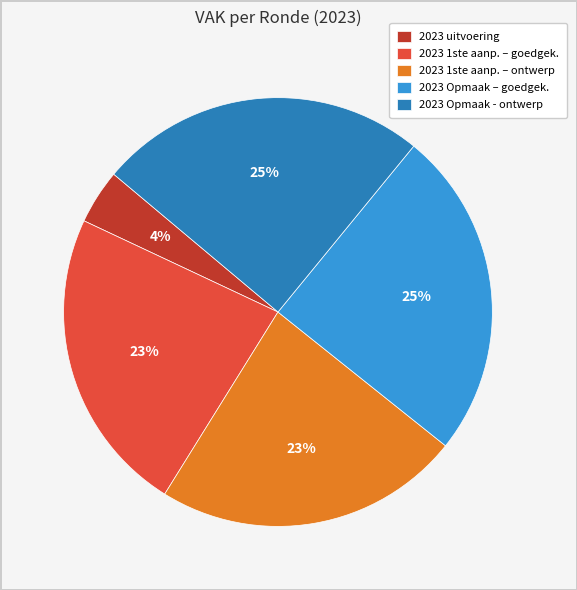

Combined, do 2023 1ste aanp. – ontwerp and 2023 Opmaak – goedgek. account for over 50%?

No